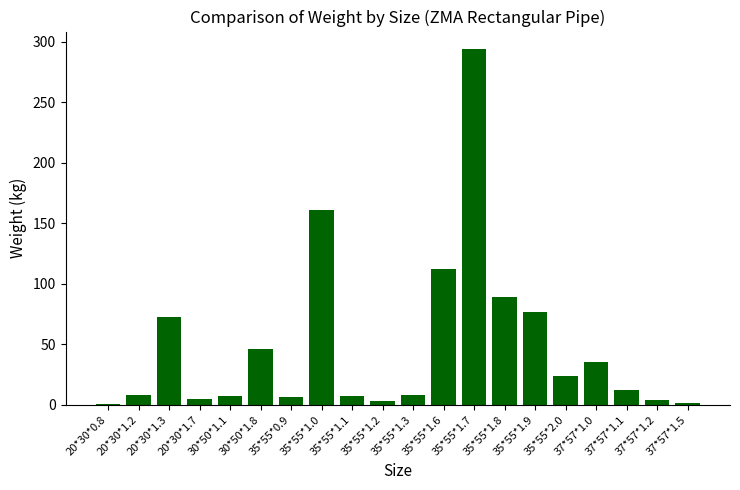

What is the approximate value at 30*50*1.1?

7.2